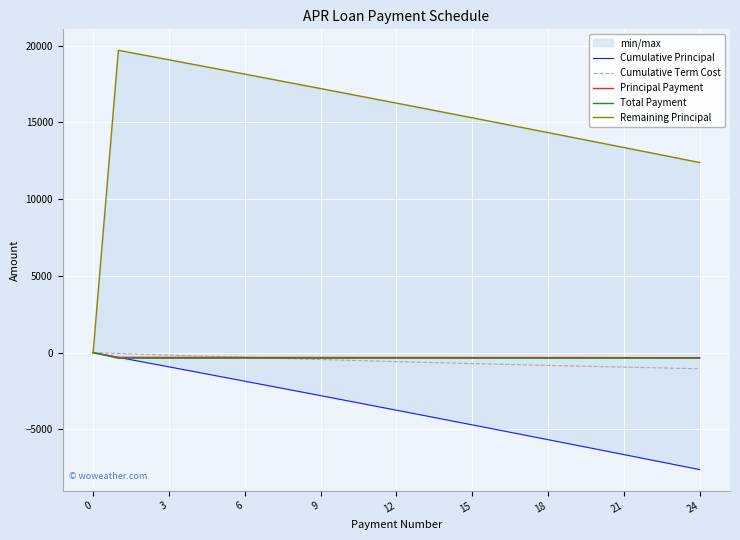

Rank the series by their maximum value, from lowest to highest.

Cumulative Principal, Cumulative Term Cost, Principal Payment, Total Payment, Remaining Principal